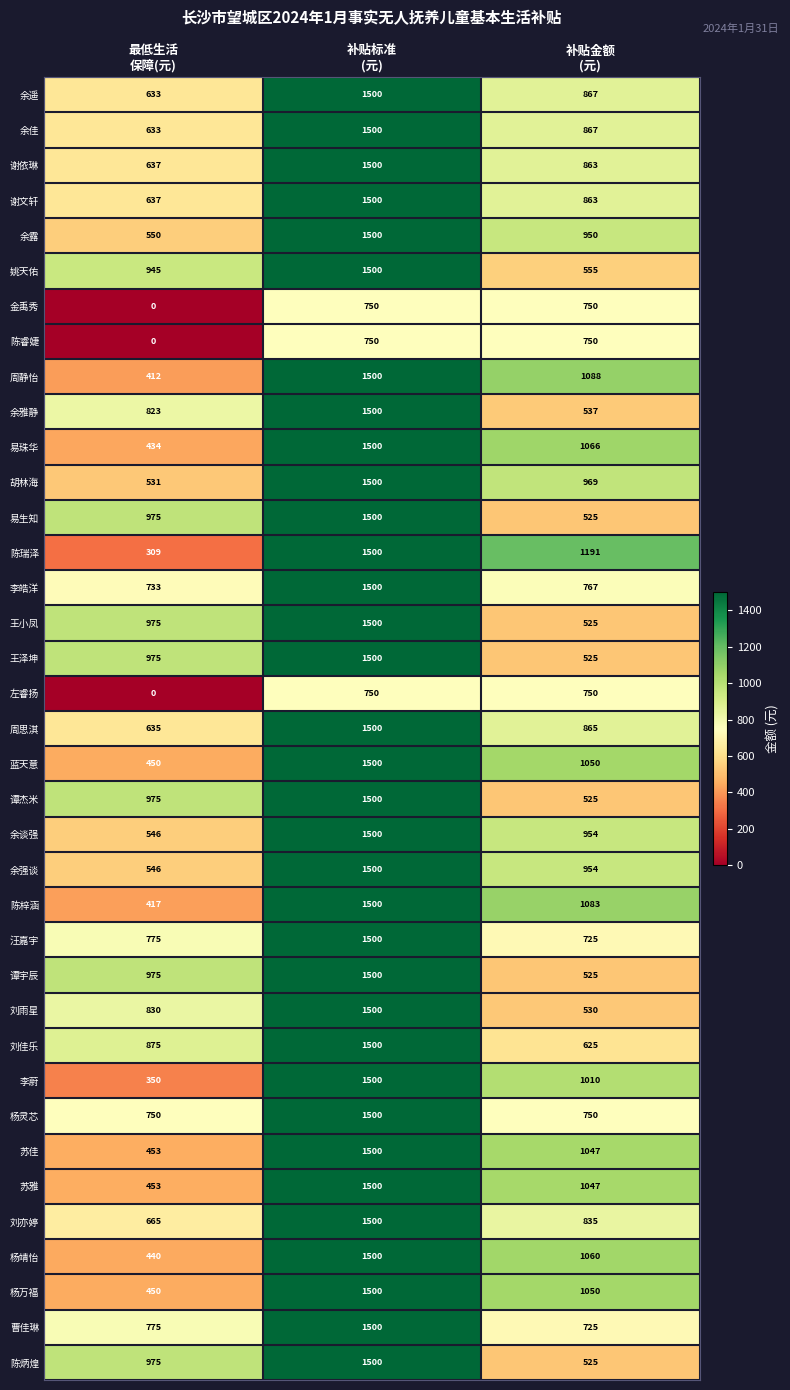

How many 余露 values are between 550 and 1500?

3